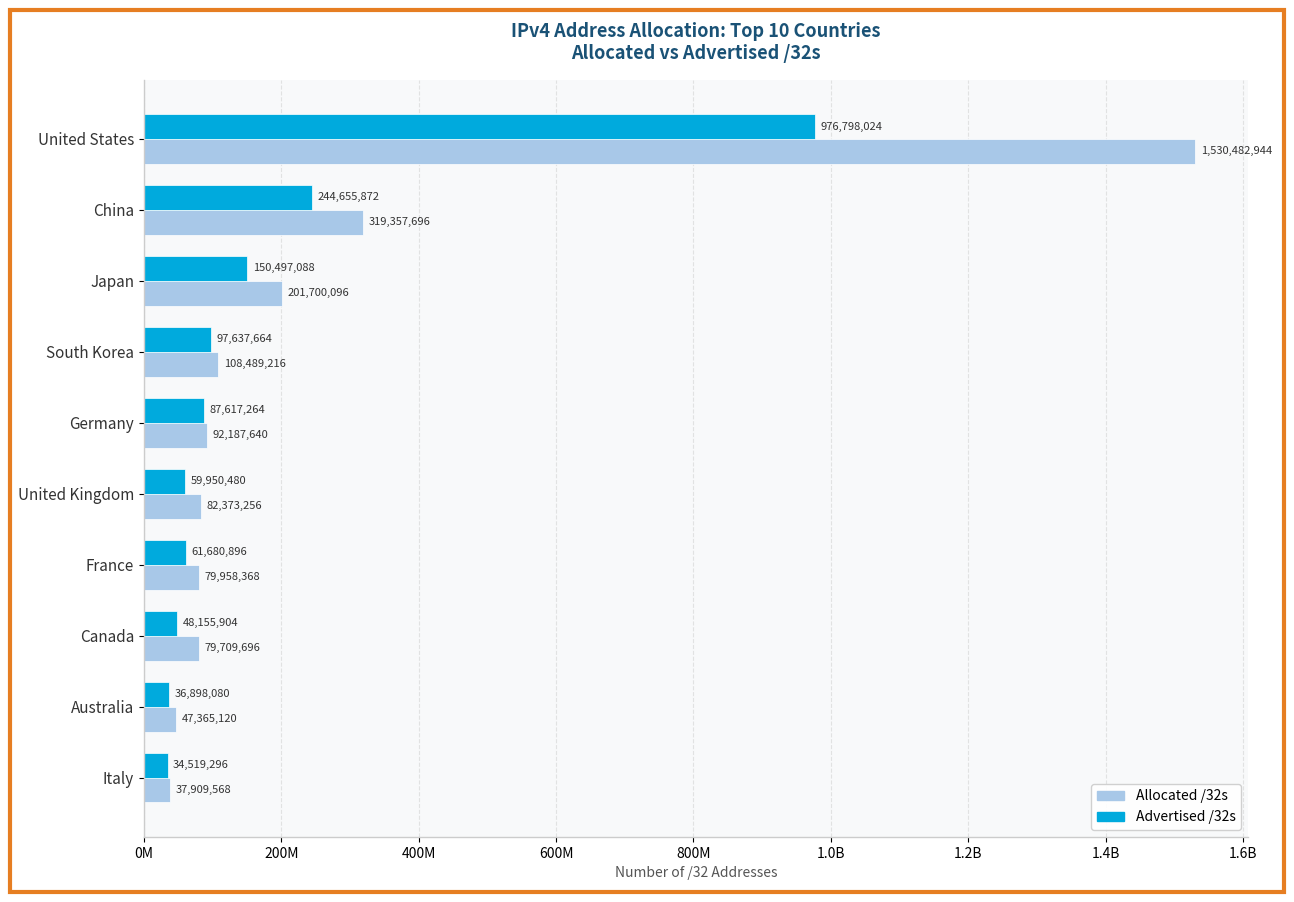

What are all the series names shown in the legend?

Allocated /32s, Advertised /32s